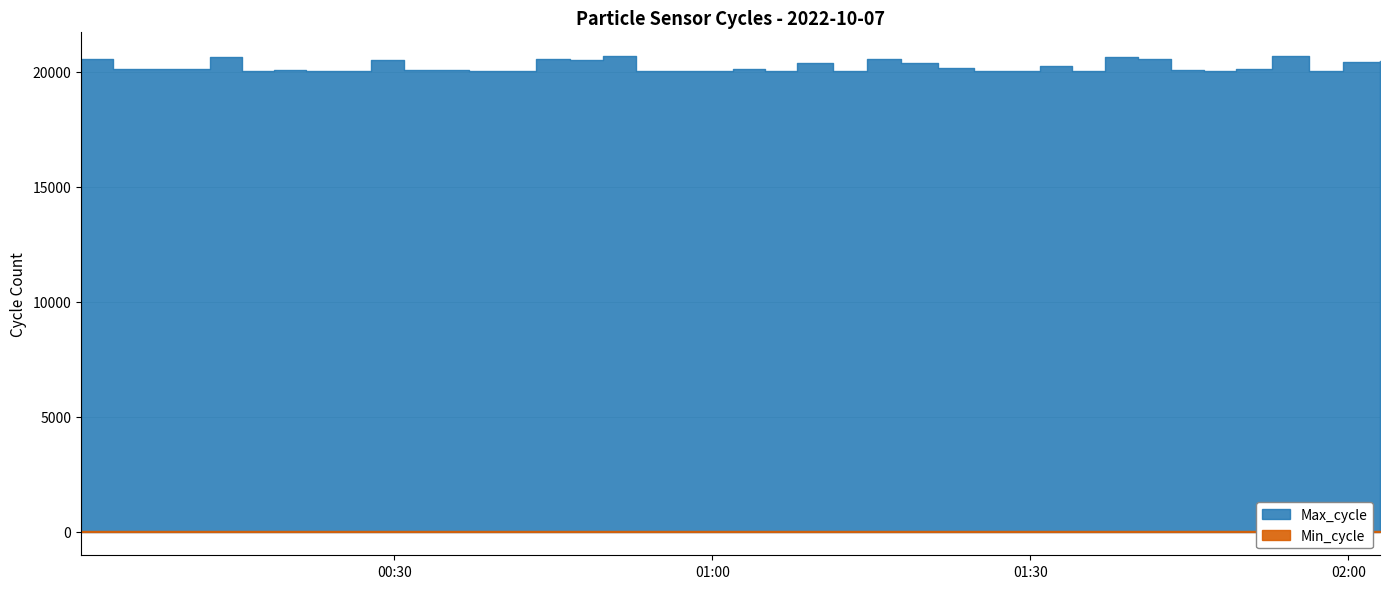

Which series has the largest total across all categories?

Max_cycle